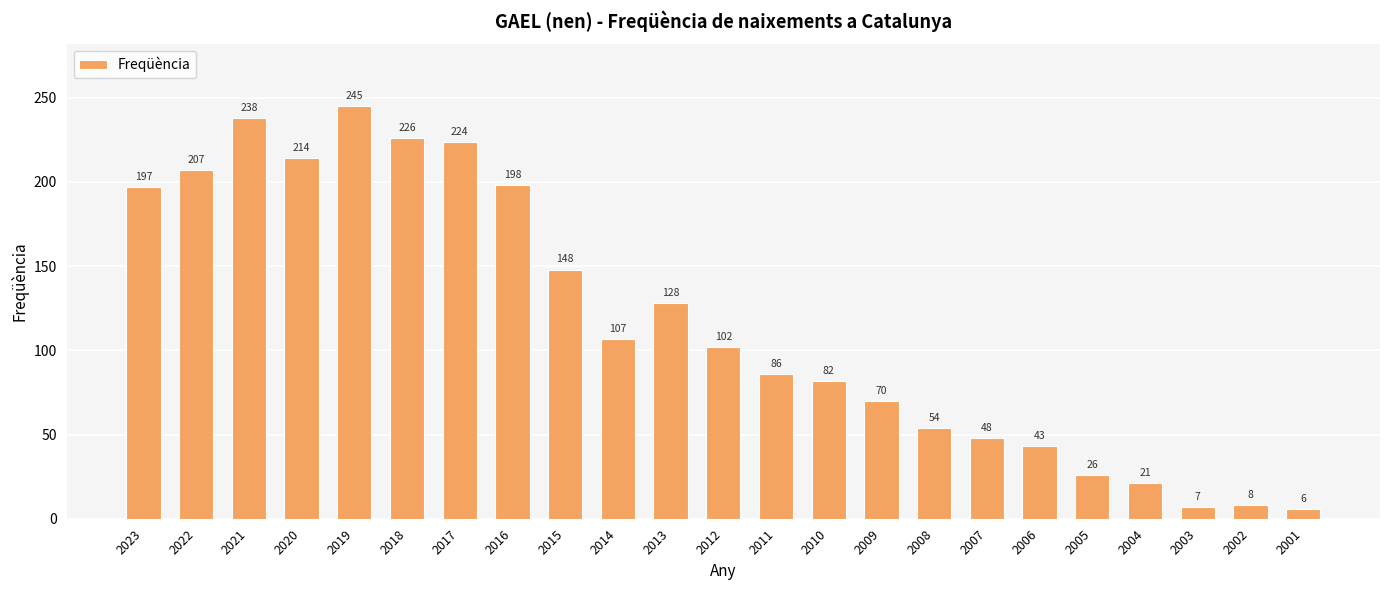

What is the ratio of the value at 2004 to the value at 2006?

0.5